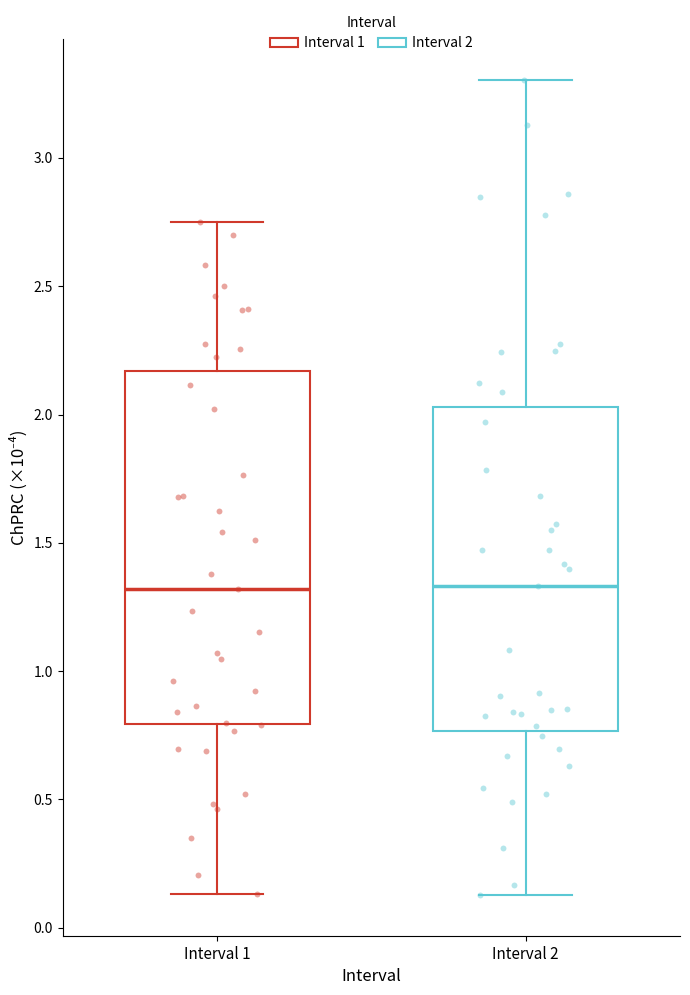

Where does the median line of the box for Interval 2 sit on the y-axis? The values are not printed on the chart, so give them approximately, as read against the axis.

1.35